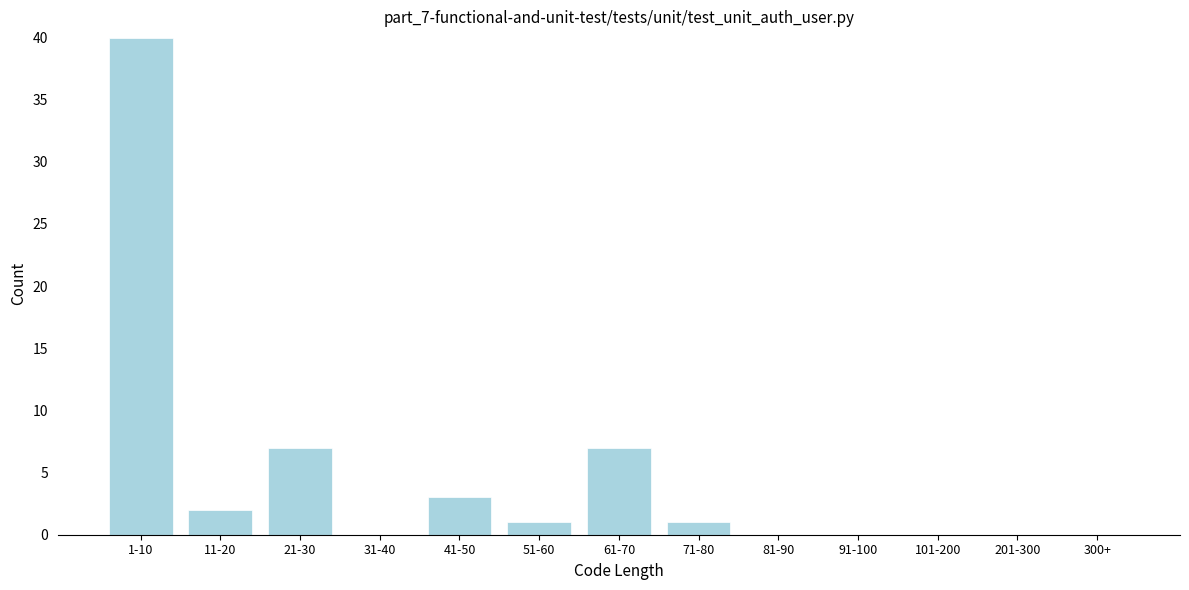

Reading right to left, list all the values displayed in this chart.

300+=0	201-300=0	101-200=0	91-100=0	81-90=0	71-80=1	61-70=7	51-60=1	41-50=3	31-40=0	21-30=7	11-20=2	1-10=40